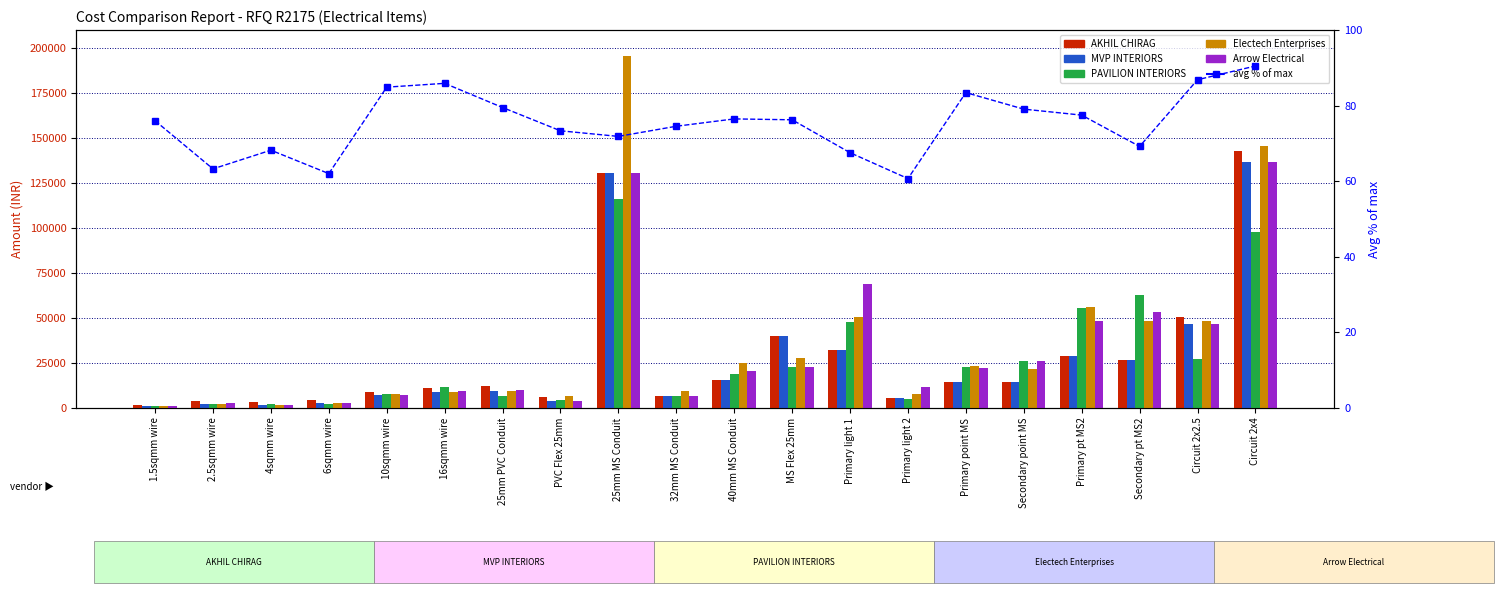

The value of avg % of max at PVC Flex 25mm is 73.3. True or false?

True